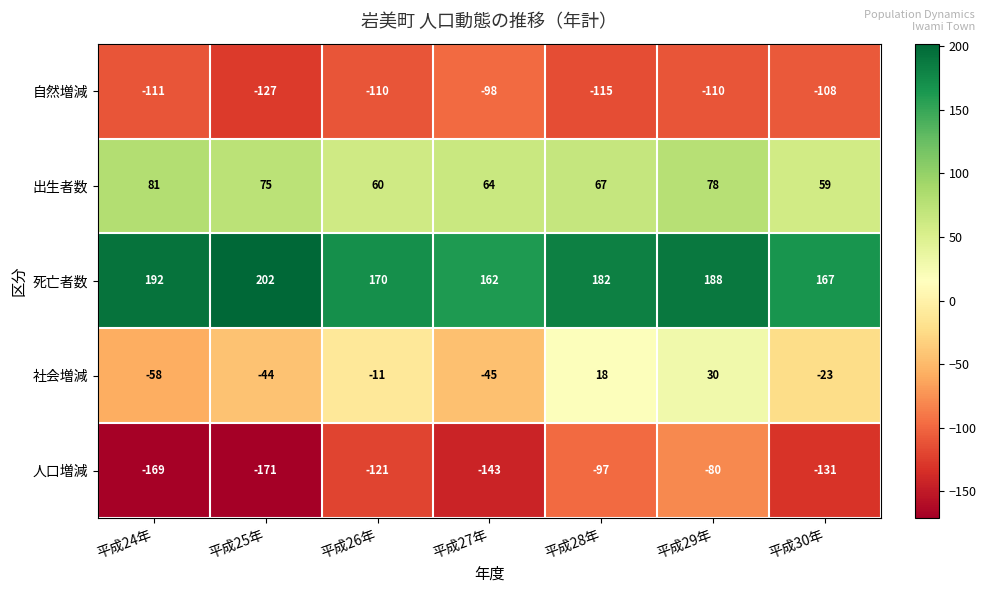

Between 平成24年 and 平成28年, which series saw the biggest shift?

社会増減